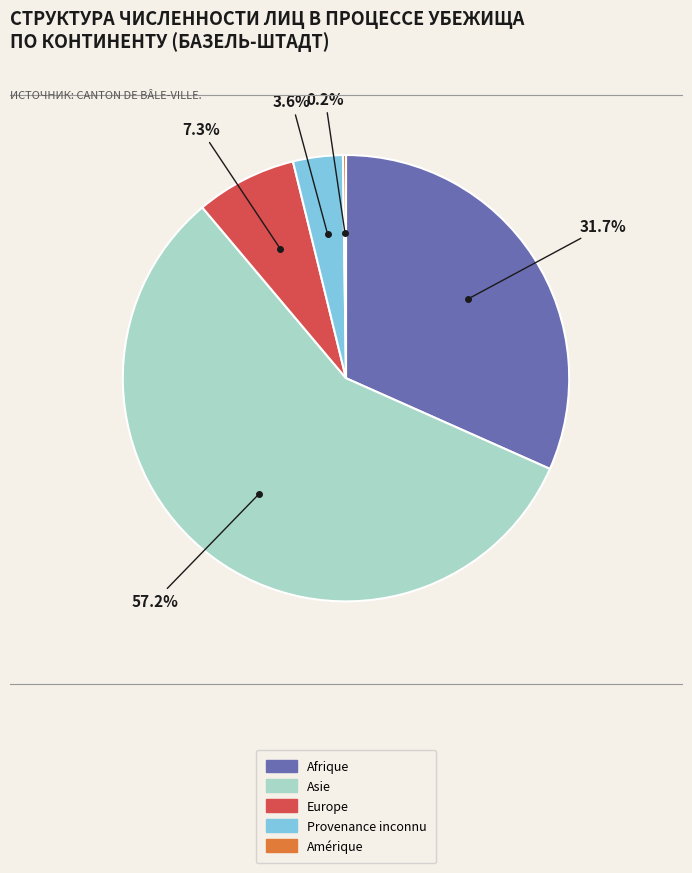

The Afrique slice represents 20% of the pie. True or false?

False